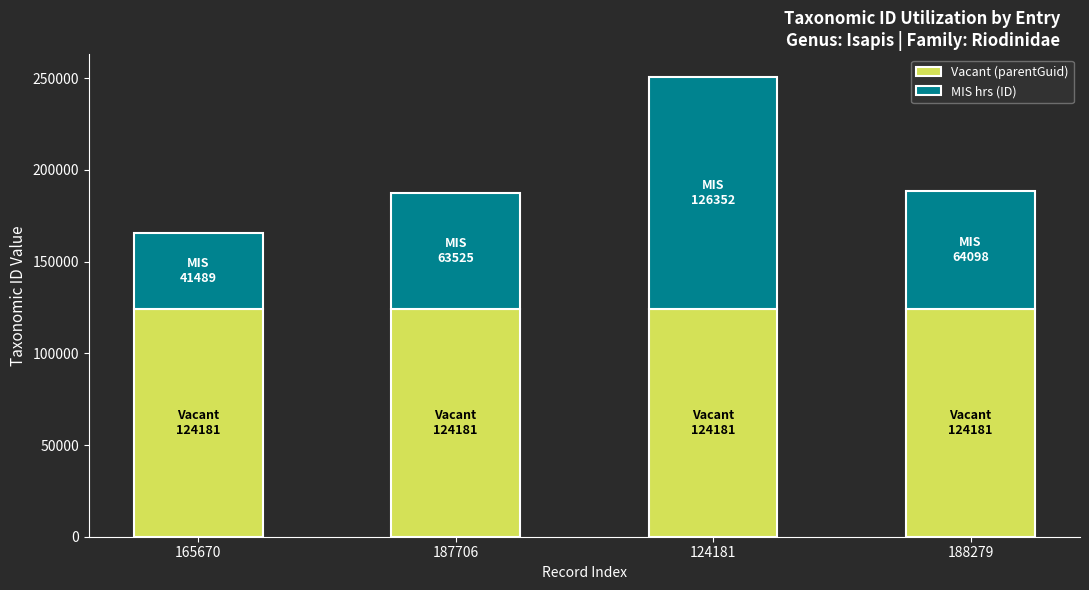

True or false: Vacant (parentGuid) has a value of 124181 at 165670.

True